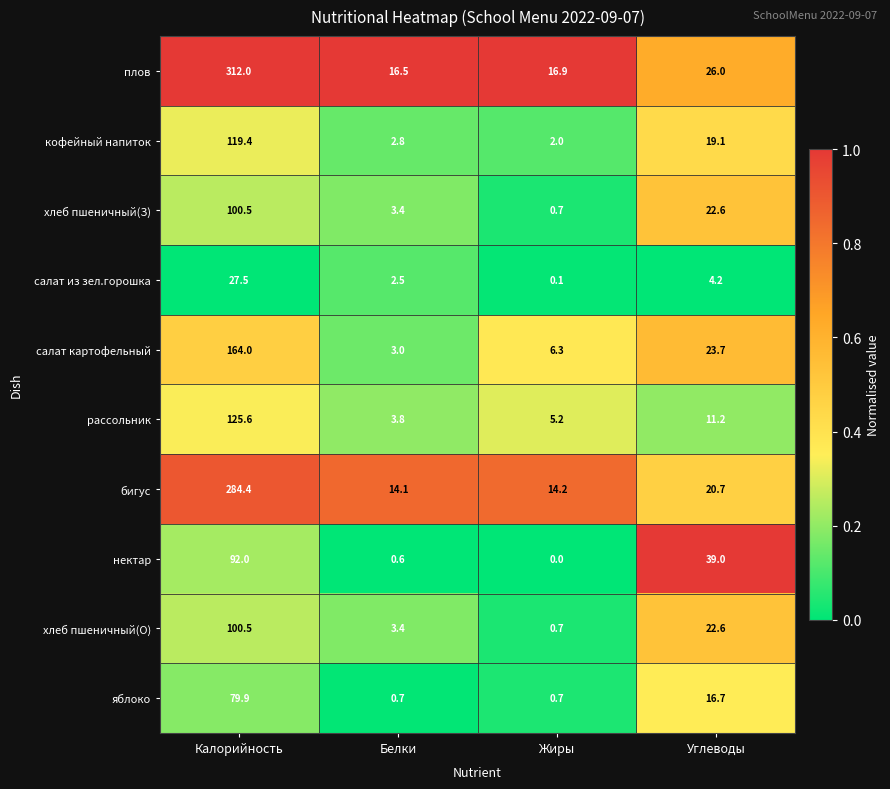

True or false: салат из зел.горошка has a value of 41.1 at Калорийность.

False